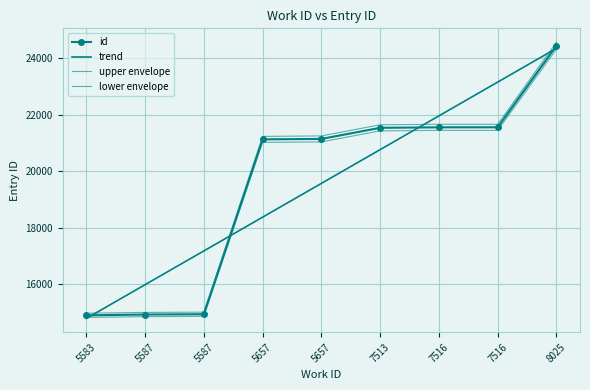

How many data points does each series have?

9